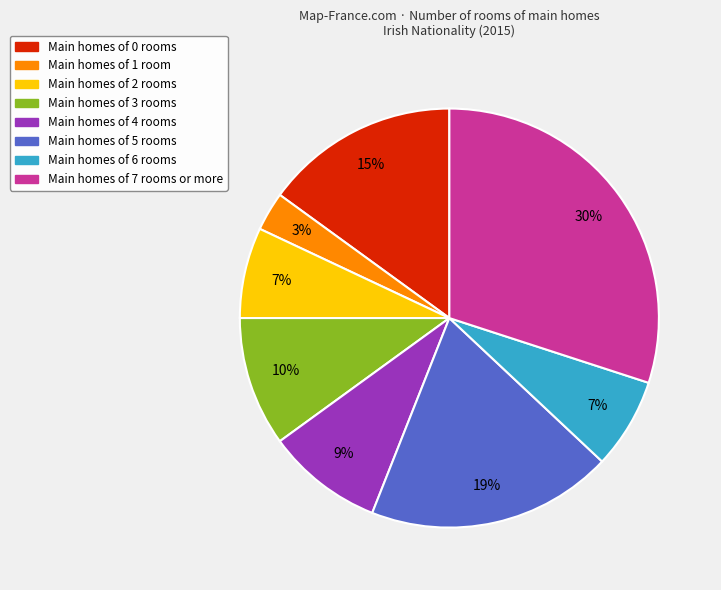

To the nearest percent, what is the difference between the largest and smallest slice percentages?

27%